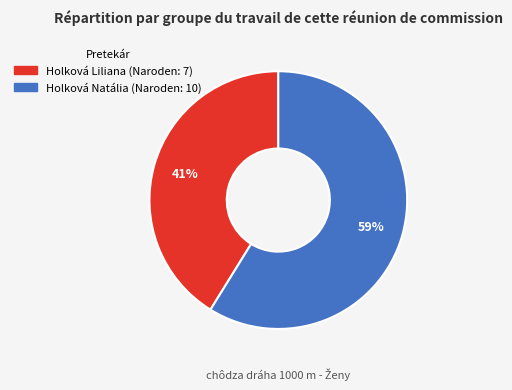

Approximately how many times larger is the value at Holková Natália compared to Holková Liliana?

1.4